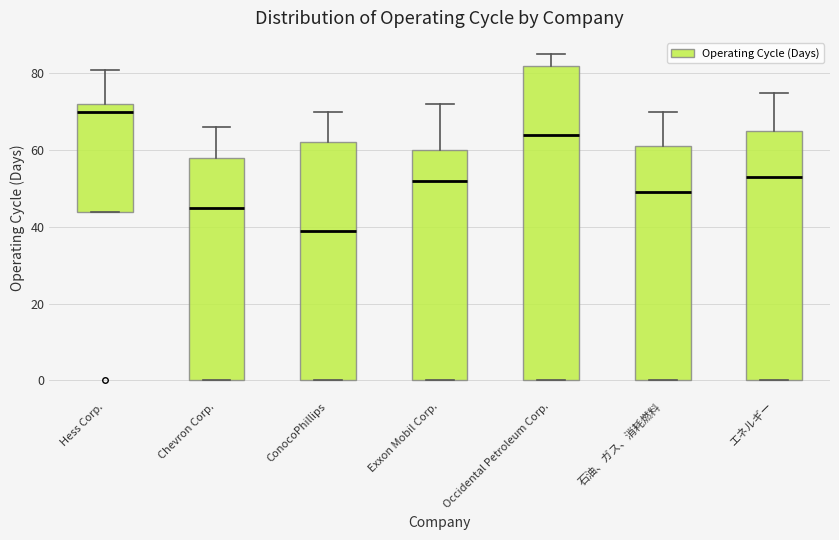

Where does the median line of the box for 石油、ガス、消耗燃料 sit on the y-axis? The values are not printed on the chart, so give them approximately, as read against the axis.

50